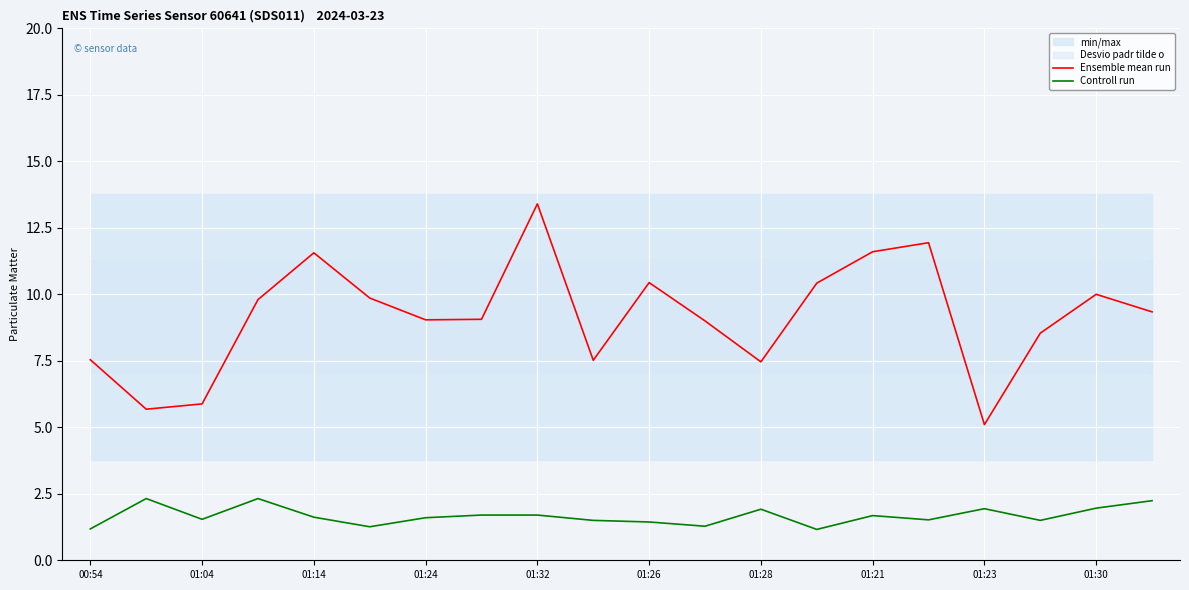

True or false: Ensemble mean run and Controll run cross at least once.

False